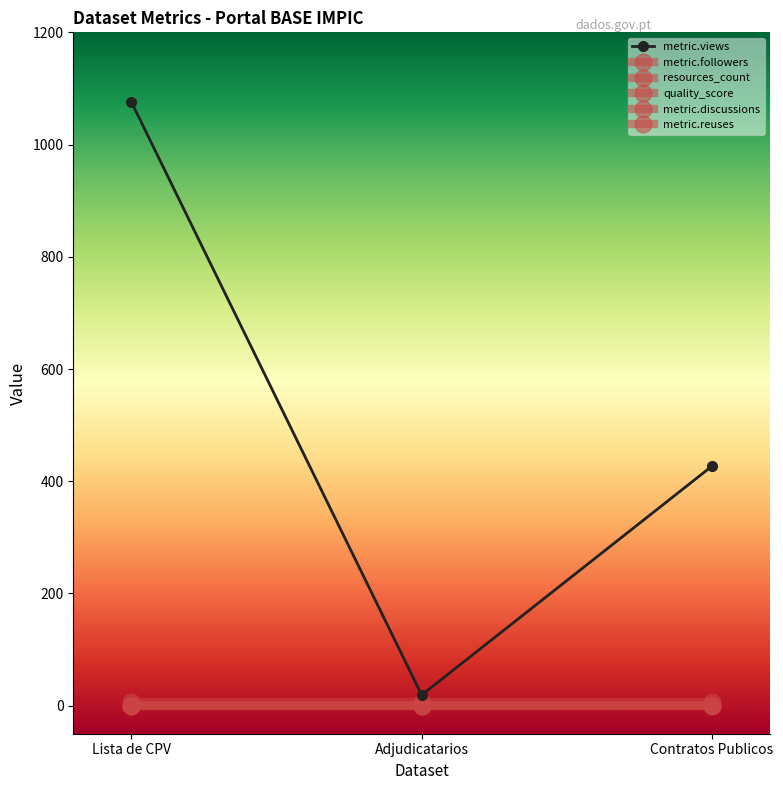

Is it true that metric.followers equals 0 at Adjudicatarios?

False